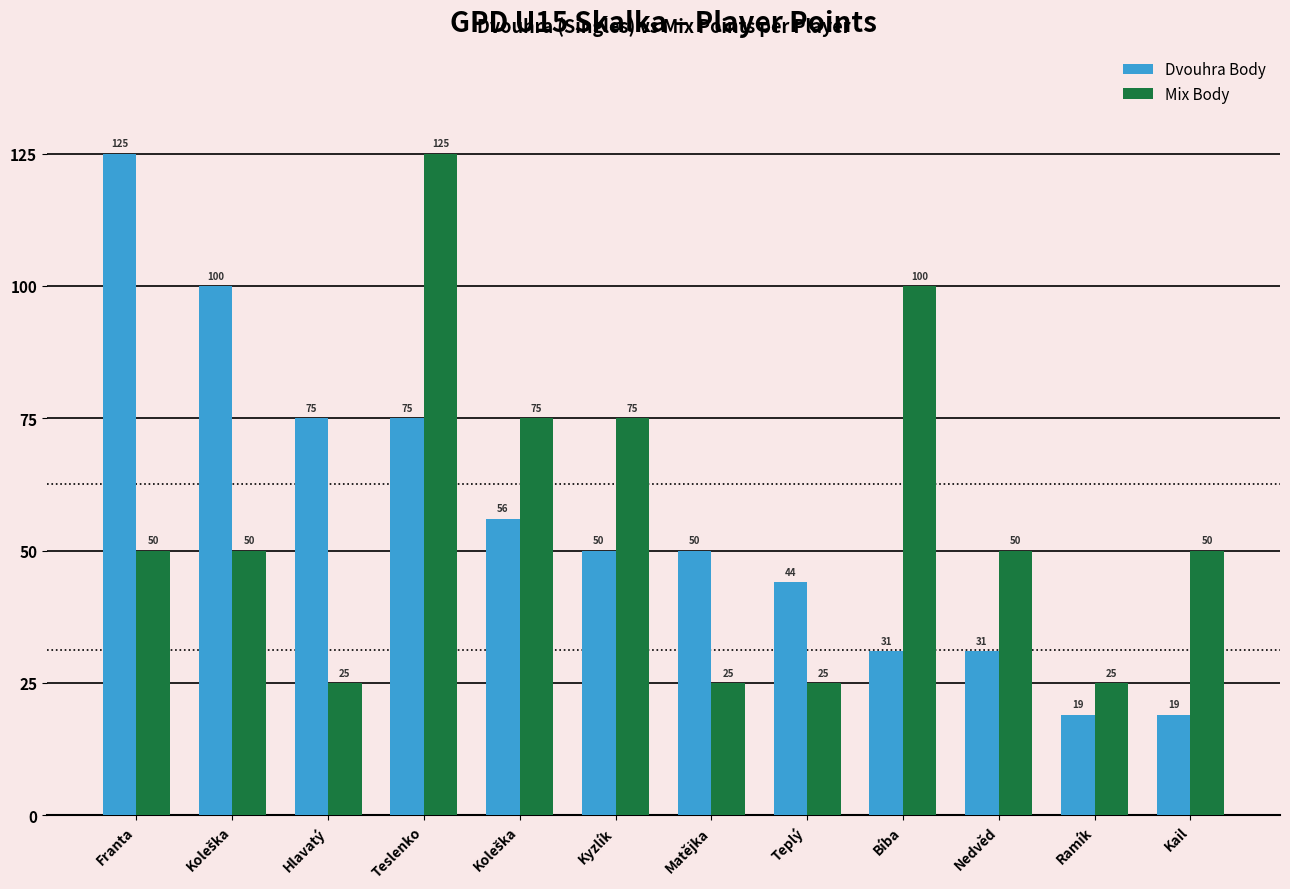

Is it true that Dvouhra Body equals 31 at Bíba?

True